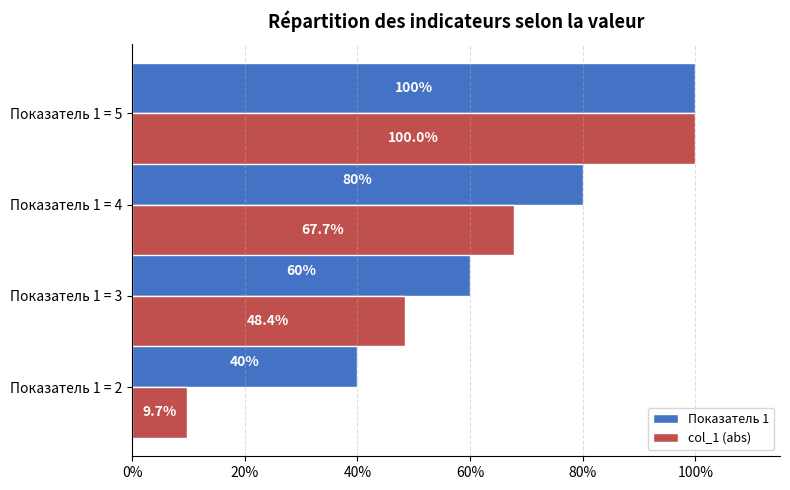

Which series has the largest range (max minus min)?

col_1 (abs)